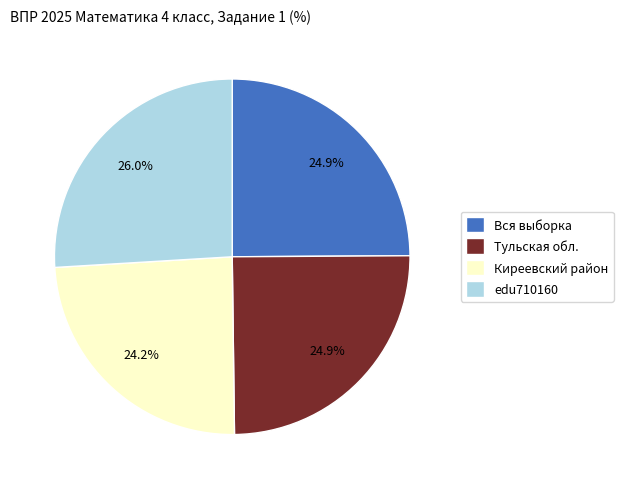

Approximately how many times larger is the value at edu710160 compared to Тульская обл.?

1.0